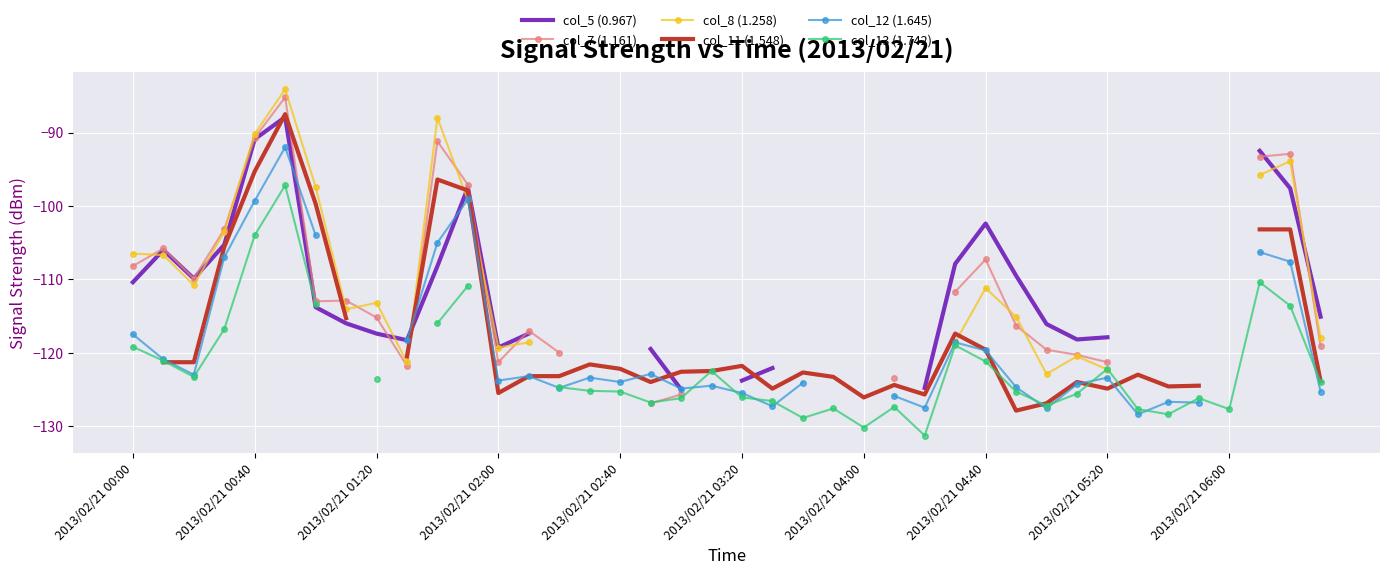

What position from the left is 2013/02/21 03:20?

6